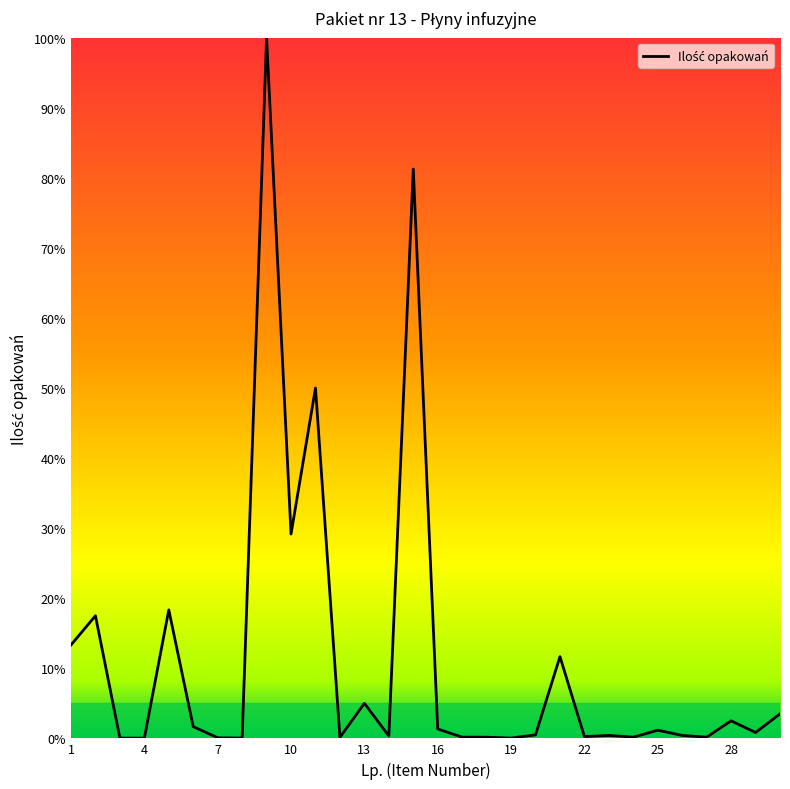

What is the maximum value shown in the chart?

100.0